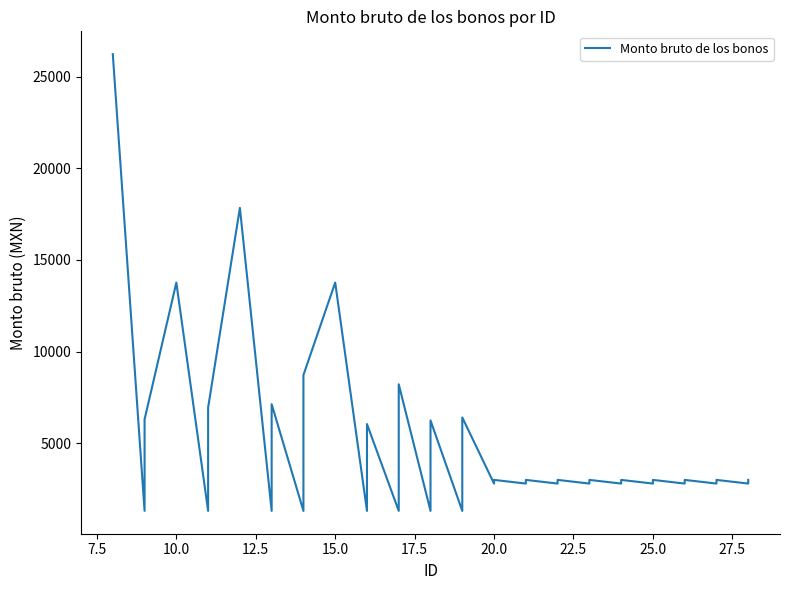

Is it true that the value at 25.0 is 3928.4?

False